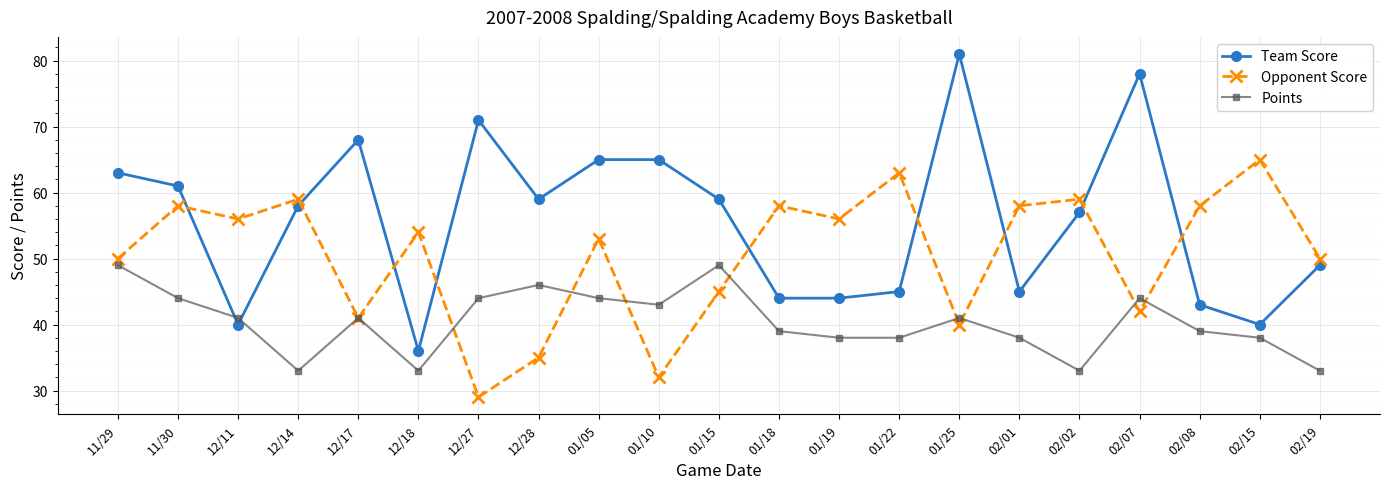

Is this an area chart (filled region under the line)?

No